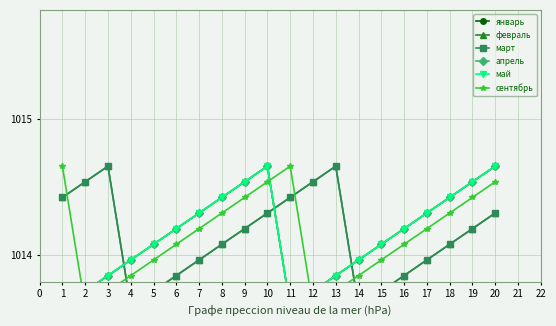

What are all the series names shown in the legend?

январь, февраль, март, апрель, май, сентябрь